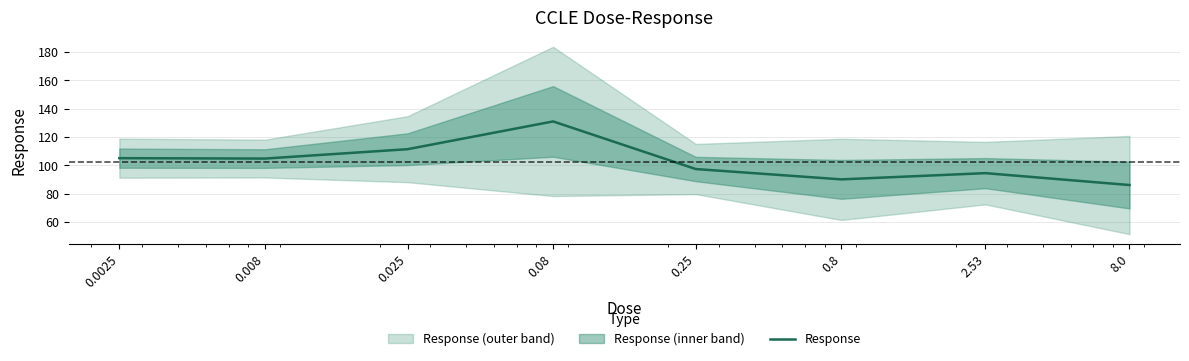

Rank the categories by value from highest to lowest.

0.08, 0.025, 0.0025, 0.008, 0.25, 2.53, 0.8, 8.0